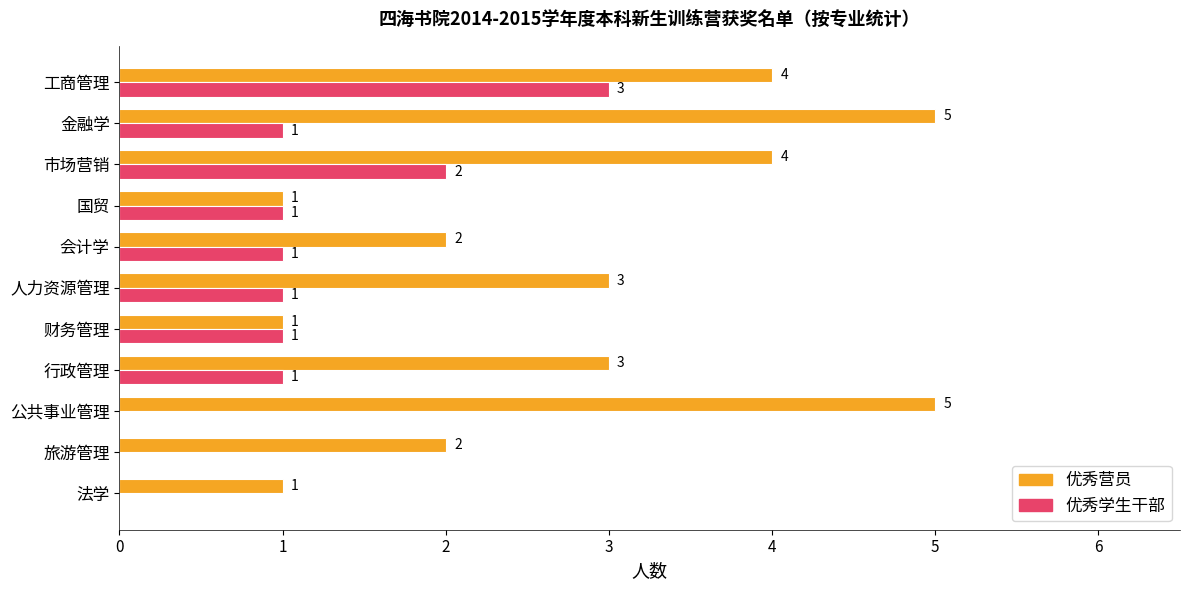

The 优秀营员 series shows 0 at 法学. True or false?

False